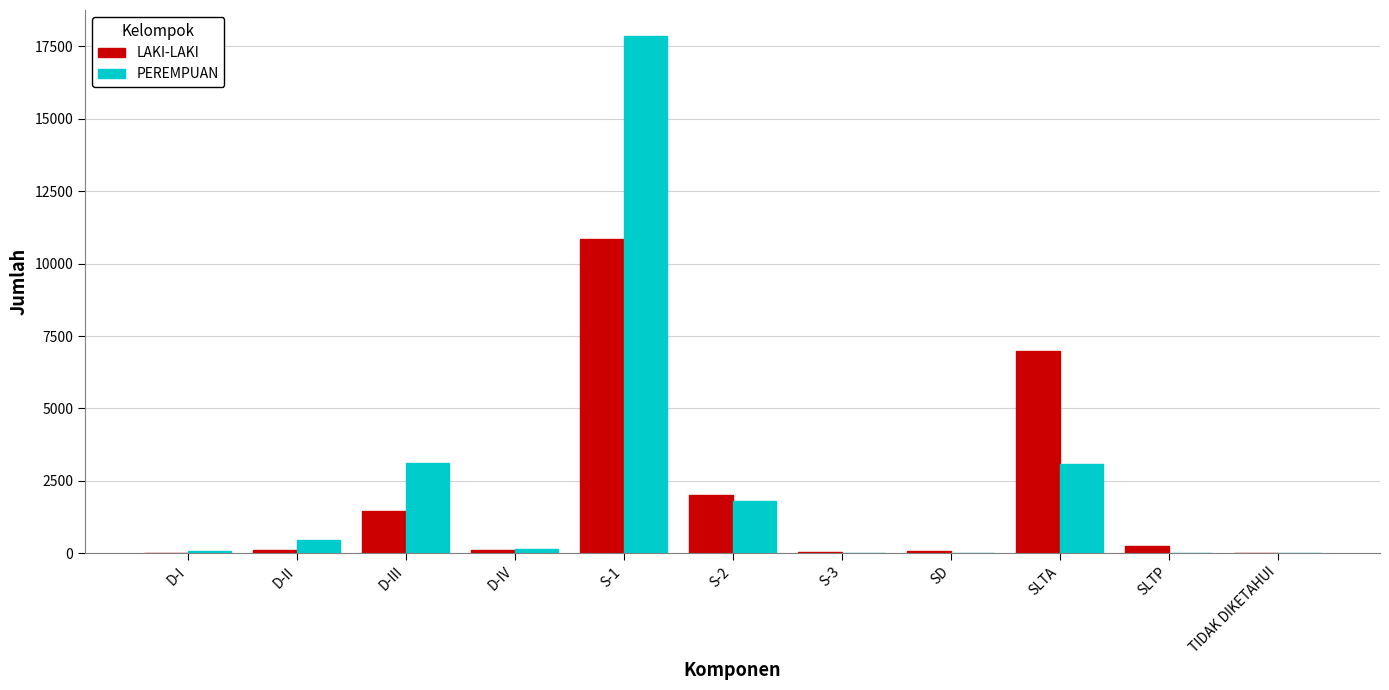

Which series changed the most between D-III and D-IV?

PEREMPUAN